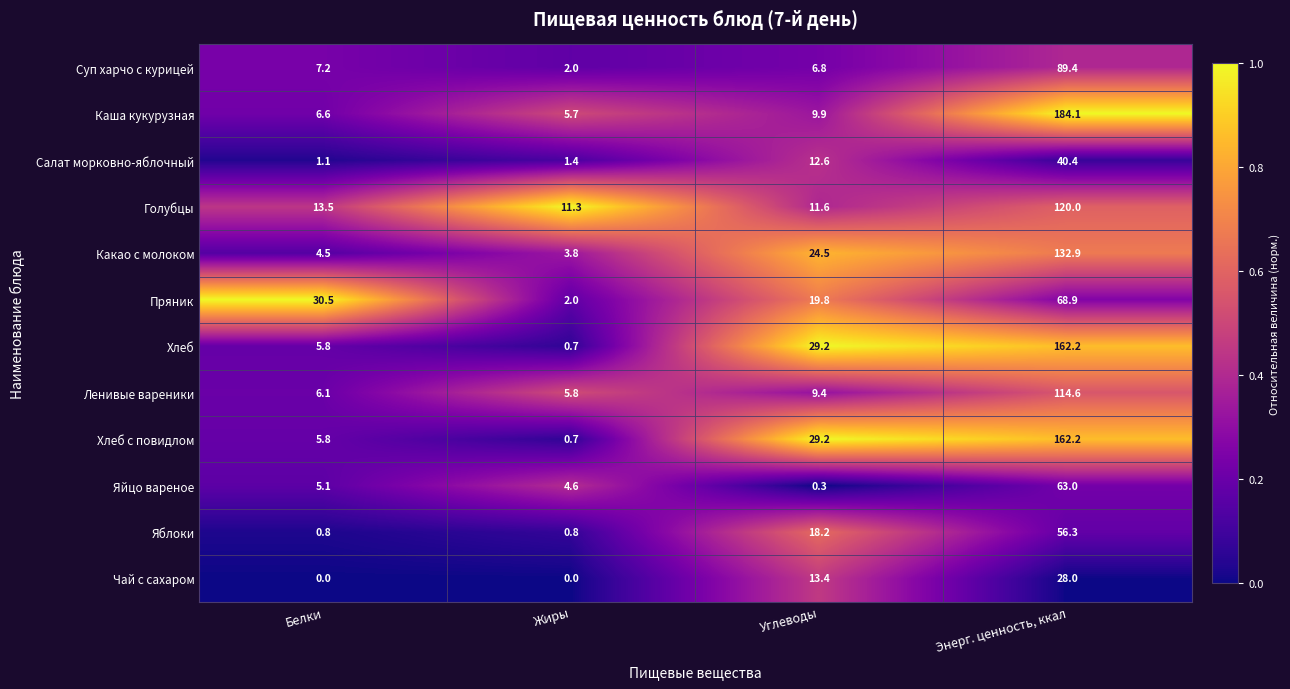

The Ленивые вареники series shows 114.6 at Энерг. ценность, ккал. True or false?

True